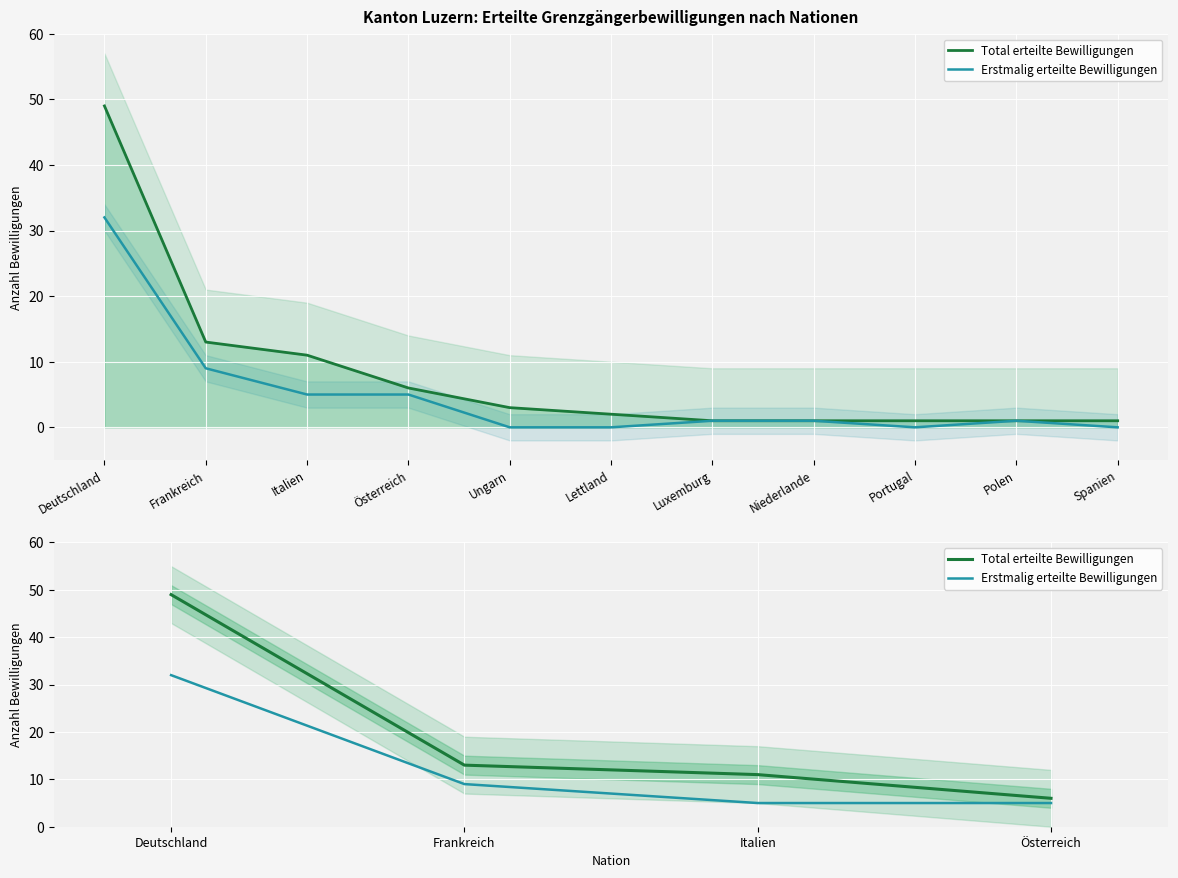

At Frankreich, list the series in order from largest to smallest.

Total erteilte Bewilligungen, Erstmalig erteilte Bewilligungen